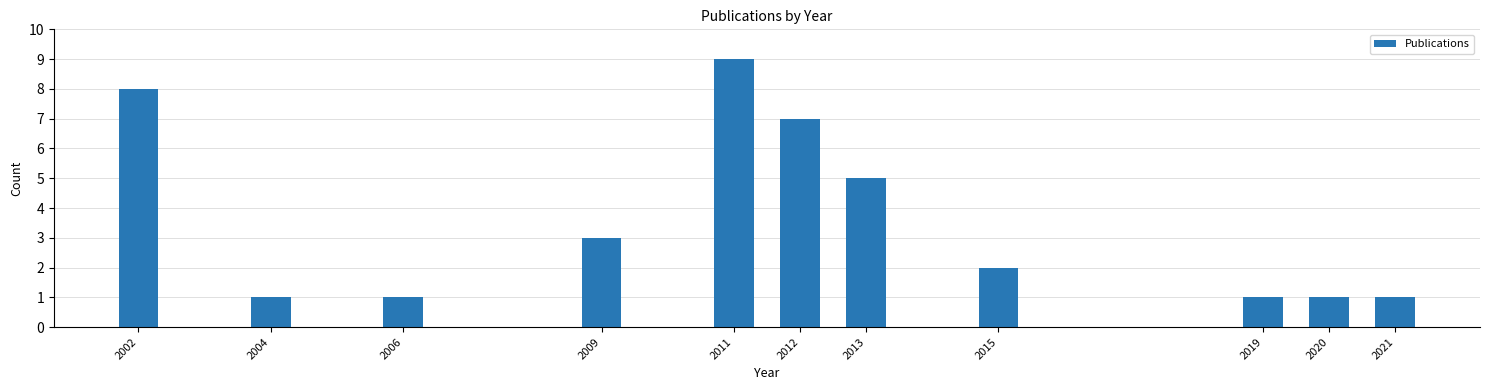

Reading right to left, transcribe all the data shown in this chart.

2021=1	2020=1	2019=1	2015=2	2013=5	2012=7	2011=9	2009=3	2006=1	2004=1	2002=8